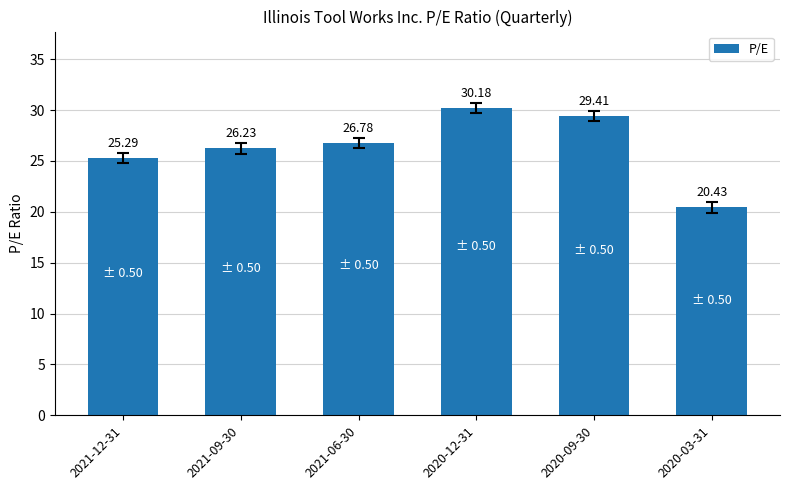

Reading left to right, extract all data points from this chart.

2021-12-31=25.3	2021-09-30=26.2	2021-06-30=26.8	2020-12-31=30.2	2020-09-30=29.4	2020-03-31=20.4